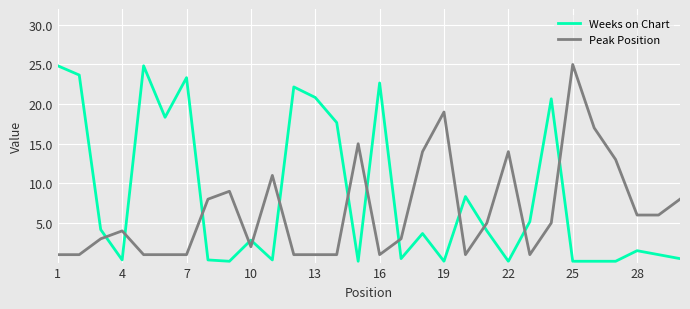

What is the difference between the maximum and minimum values in the Weeks on Chart series?

24.7